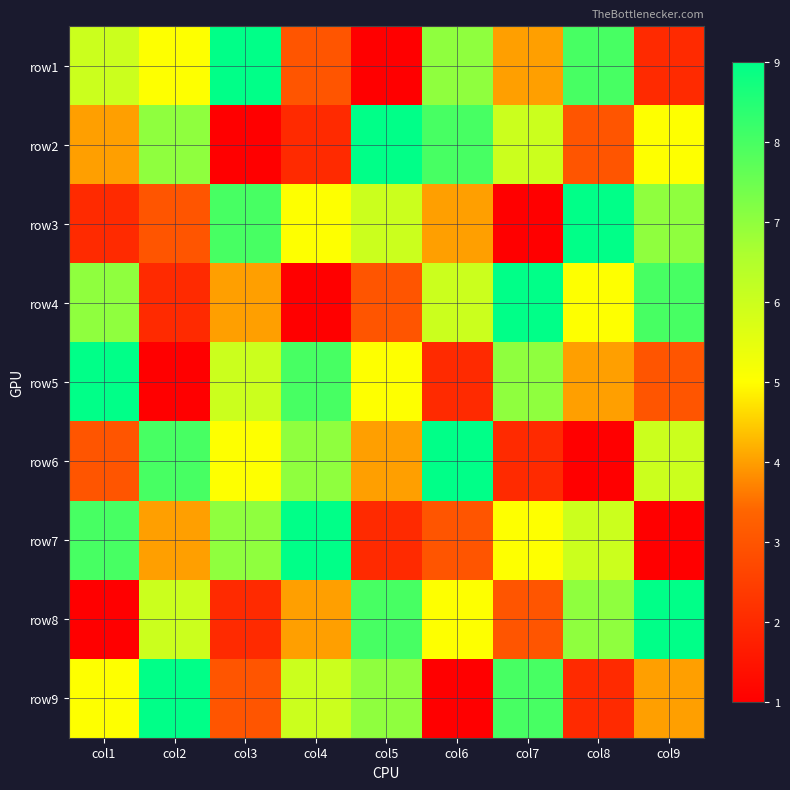

Reading left to right, transcribe all the data shown in this chart.

row1: col1=6	col2=5	col3=9	col4=3	col5=1	col6=7	col7=4	col8=8	col9=2
row2: col1=4	col2=7	col3=1	col4=2	col5=9	col6=8	col7=6	col8=3	col9=5
row3: col1=2	col2=3	col3=8	col4=5	col5=6	col6=4	col7=1	col8=9	col9=7
row4: col1=7	col2=2	col3=4	col4=1	col5=3	col6=6	col7=9	col8=5	col9=8
row5: col1=9	col2=1	col3=6	col4=8	col5=5	col6=2	col7=7	col8=4	col9=3
row6: col1=3	col2=8	col3=5	col4=7	col5=4	col6=9	col7=2	col8=1	col9=6
row7: col1=8	col2=4	col3=7	col4=9	col5=2	col6=3	col7=5	col8=6	col9=1
row8: col1=1	col2=6	col3=2	col4=4	col5=8	col6=5	col7=3	col8=7	col9=9
row9: col1=5	col2=9	col3=3	col4=6	col5=7	col6=1	col7=8	col8=2	col9=4